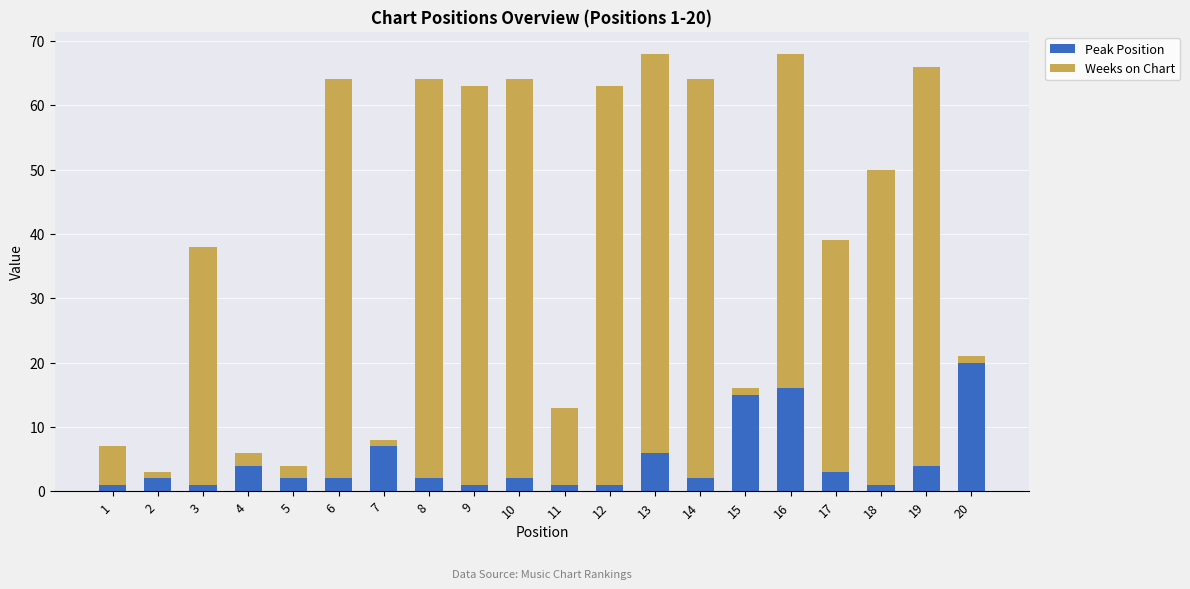

Are the bars grouped side by side (vs. stacked)?

No